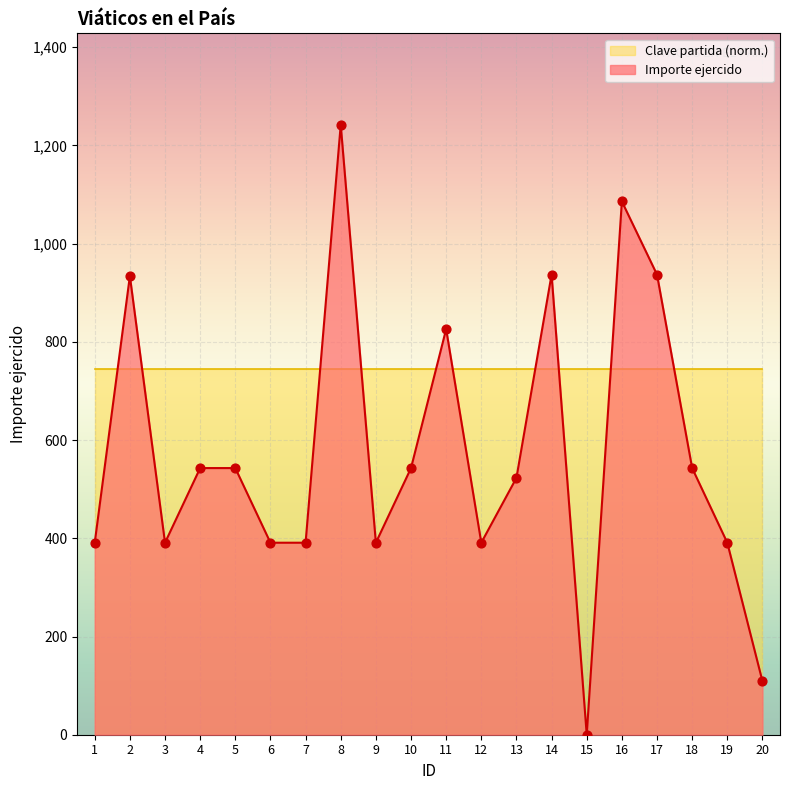

Approximately how many times larger is the value at 7 compared to 3?

1.0